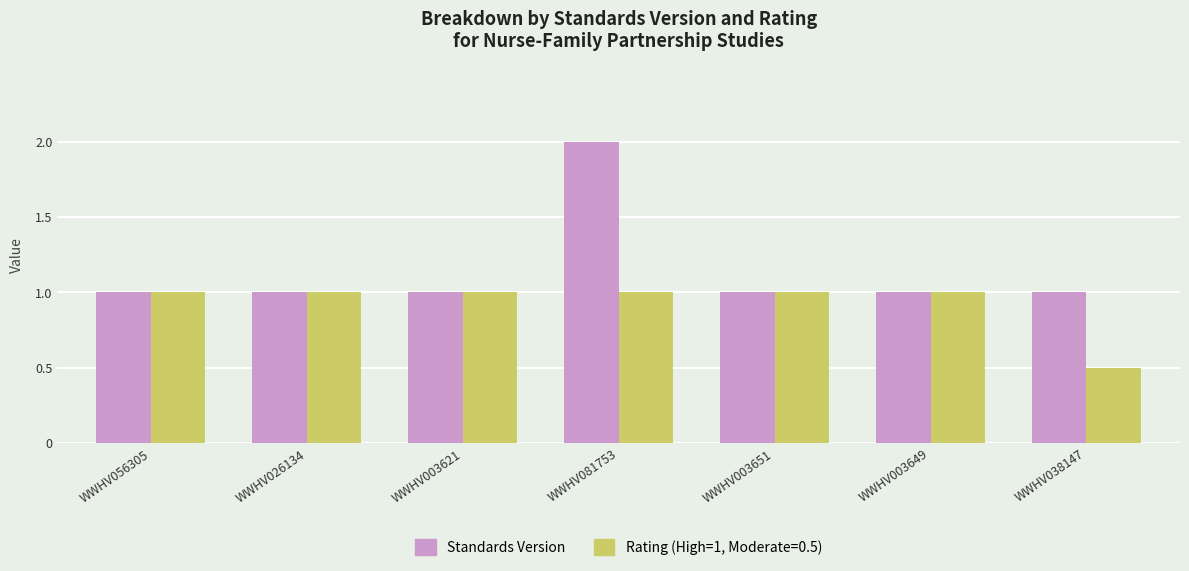

Which label corresponds to the largest value in the chart?

WWHV081753